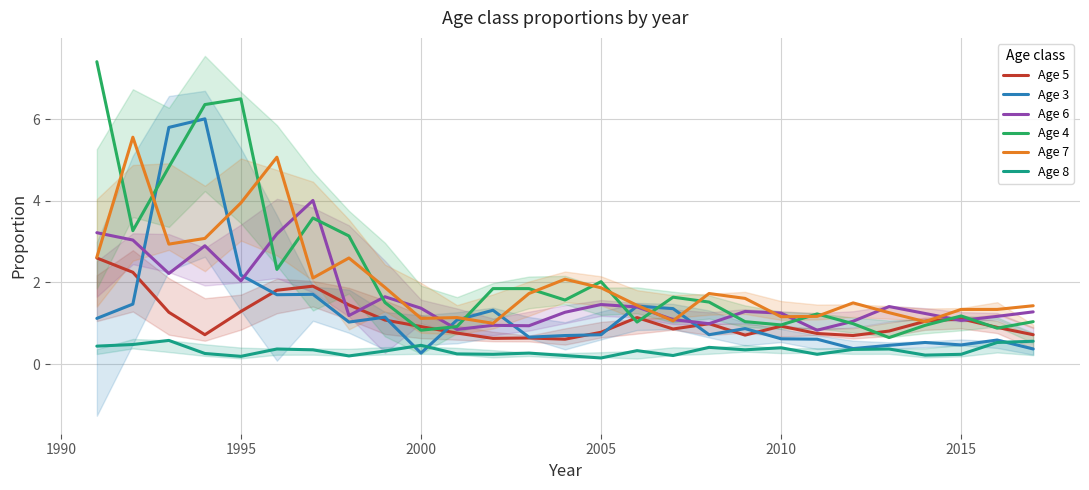

Which series has the widest spread of values?

Age 4